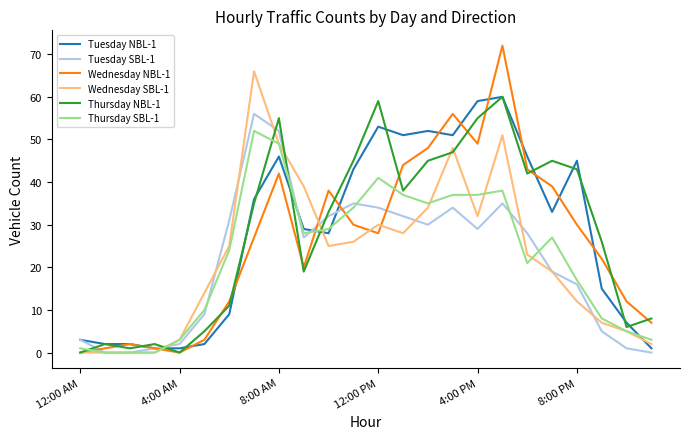

What is the greatest value displayed?

72